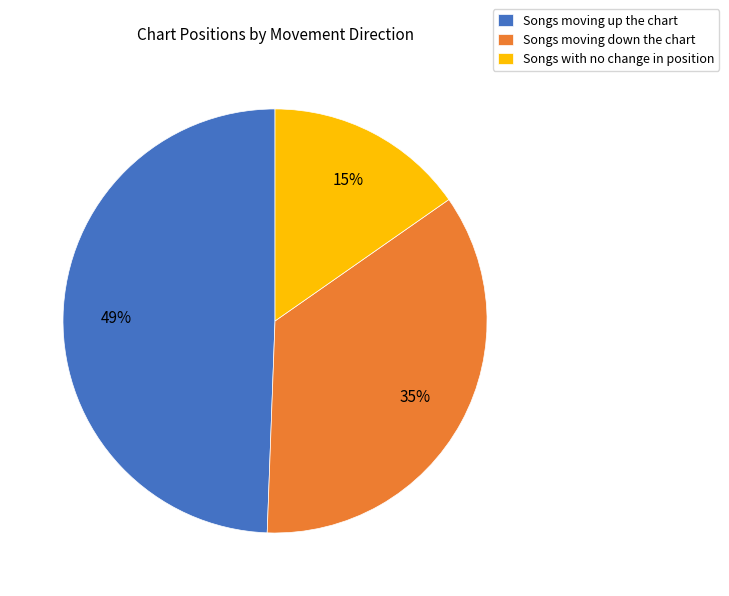

Is there a majority slice in this chart?

No